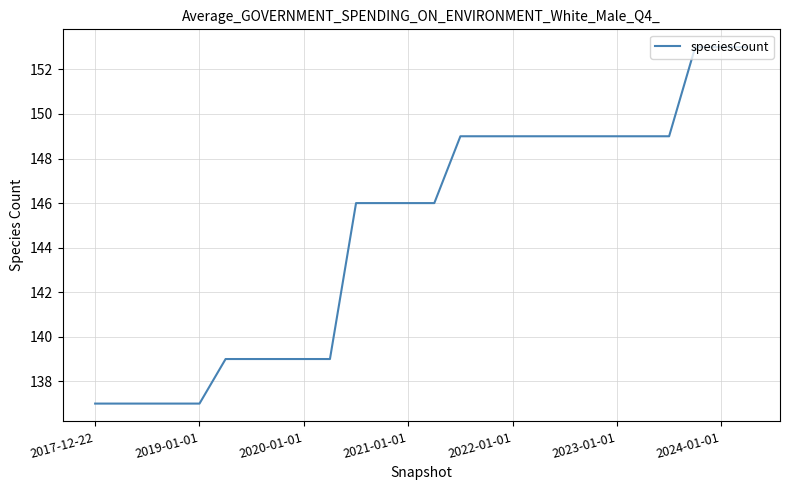

What is the smallest value displayed?

137